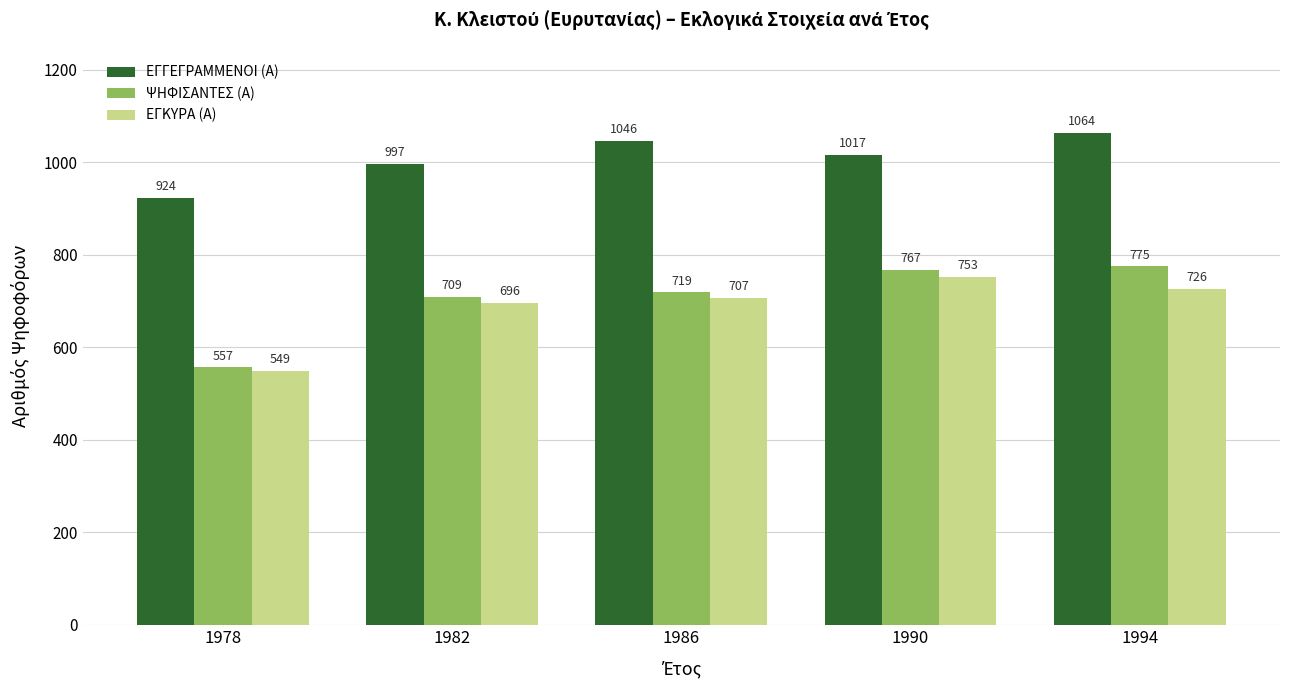

True or false: ΕΓΚΥΡΑ (Α) has a value of 753 at 1990.

True